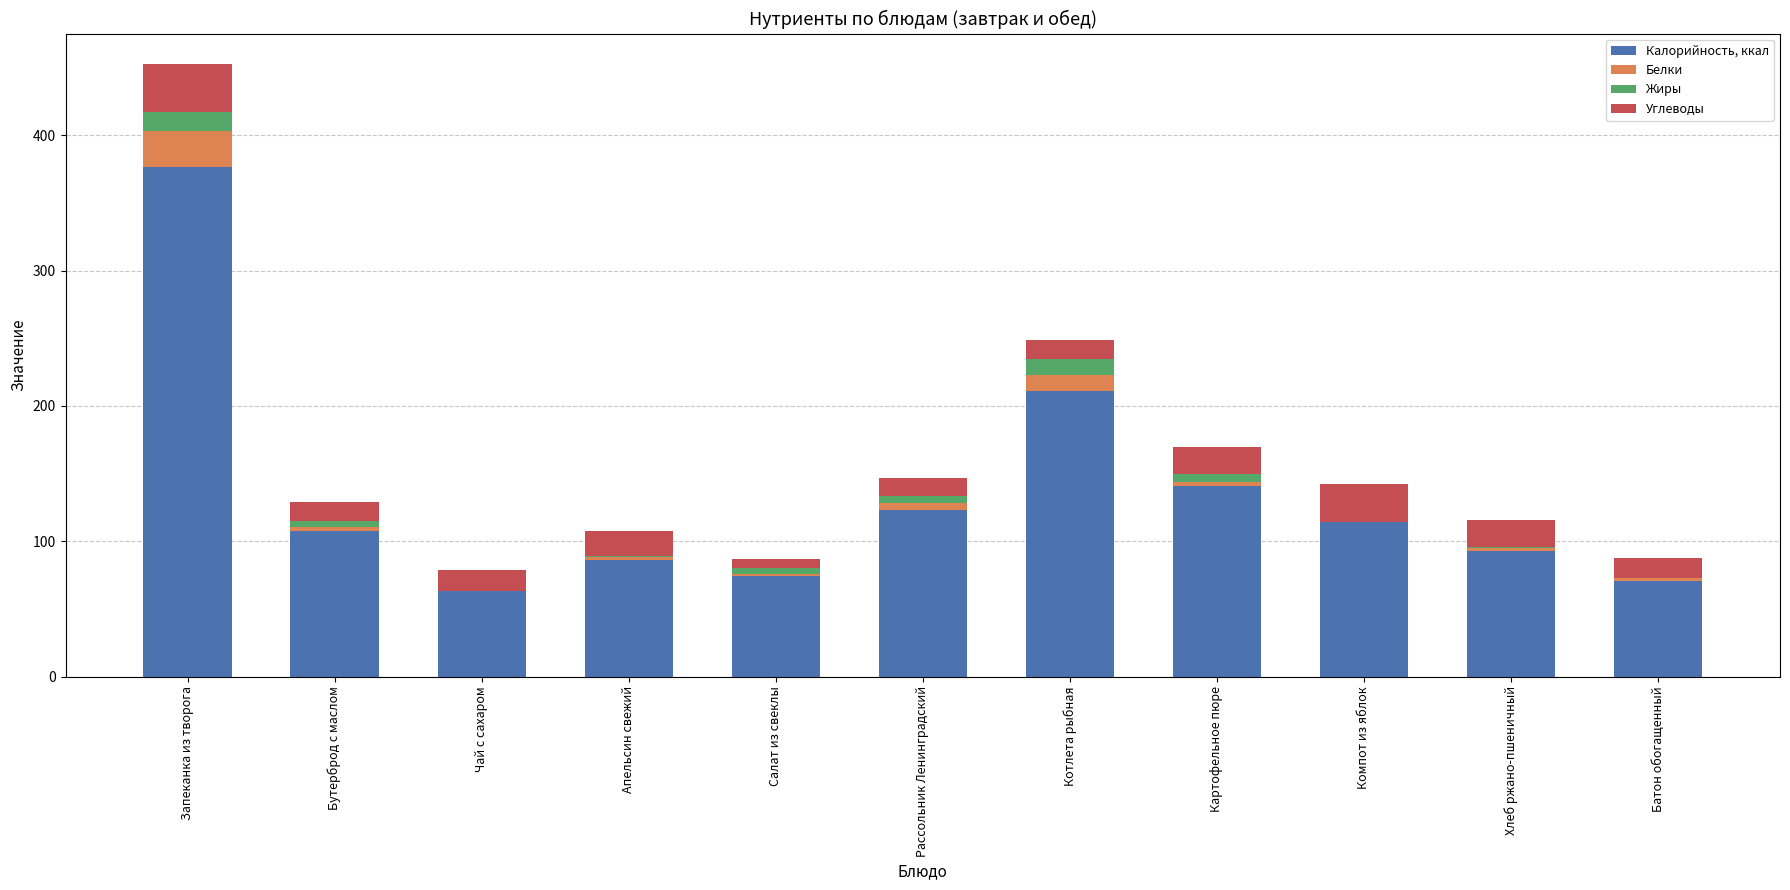

Where is Калорийность, ккал nearest to the value 219?

Котлета рыбная